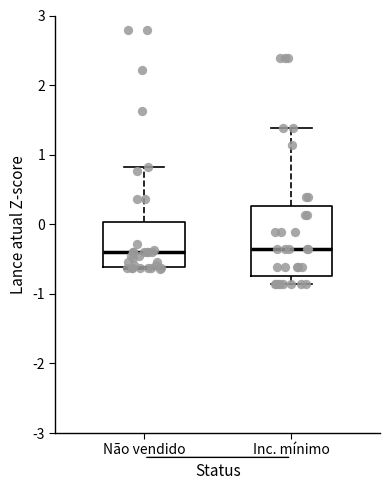

Reading left to right, transcribe this box plot: for each box, give where its median line is, the range the box spans, and where its two whiskers end, as read against the y-axis. The values are not printed on the chart, so give them approximately, as read against the axis.

Não vendido: median -0.4, box -0.6 to 0.0, whiskers -0.6 to 0.8
Inc. mínimo: median -0.4, box -0.7 to 0.3, whiskers -0.9 to 1.4